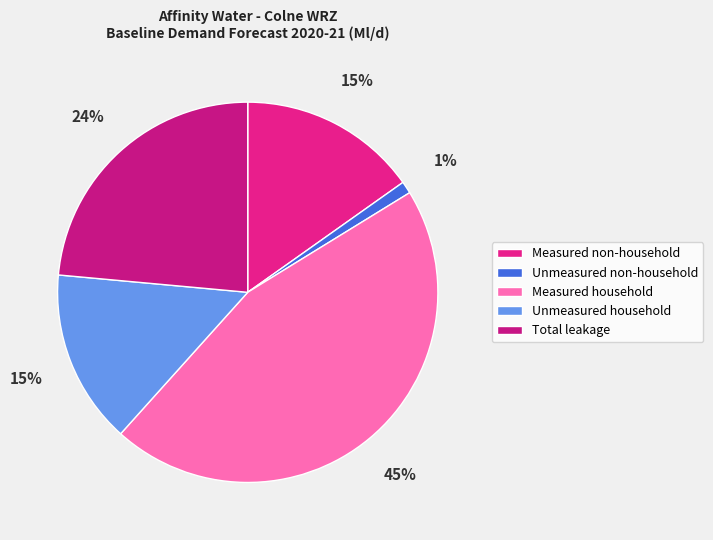

How many slices are in this pie chart?

5